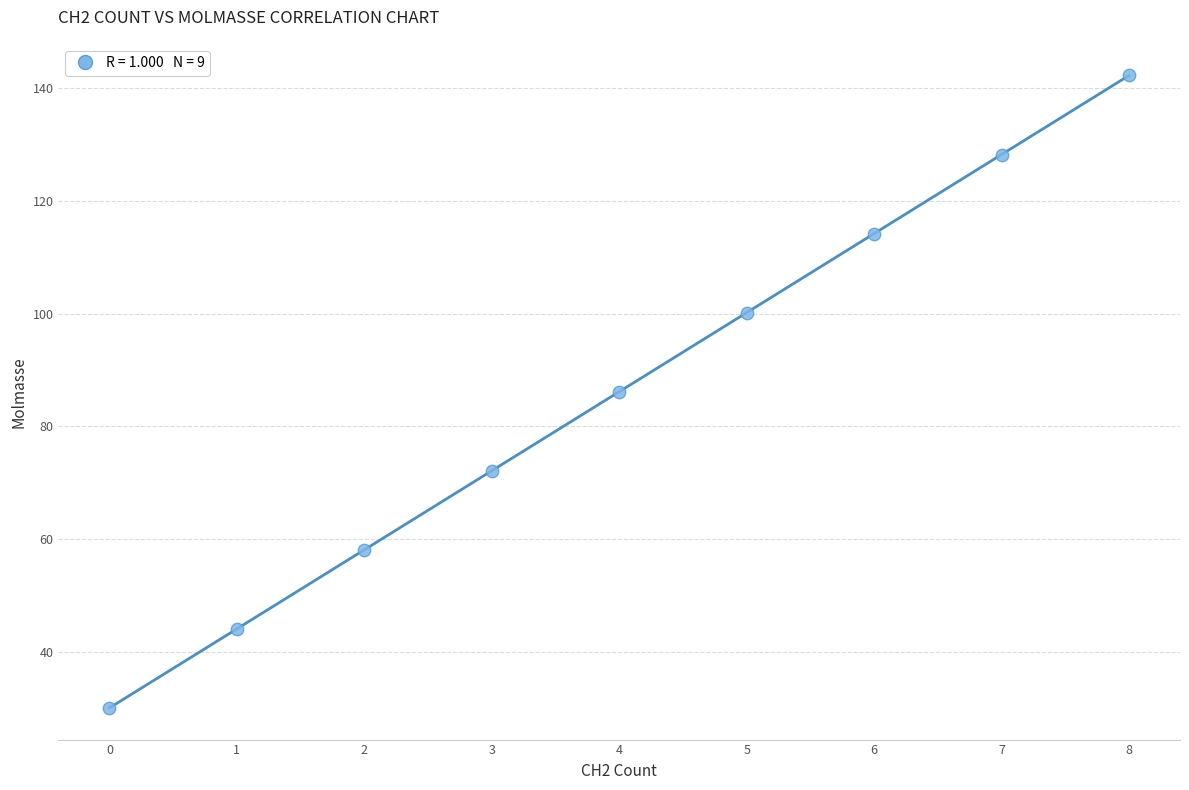

What is the range of Y values (max minus min)?

112.2